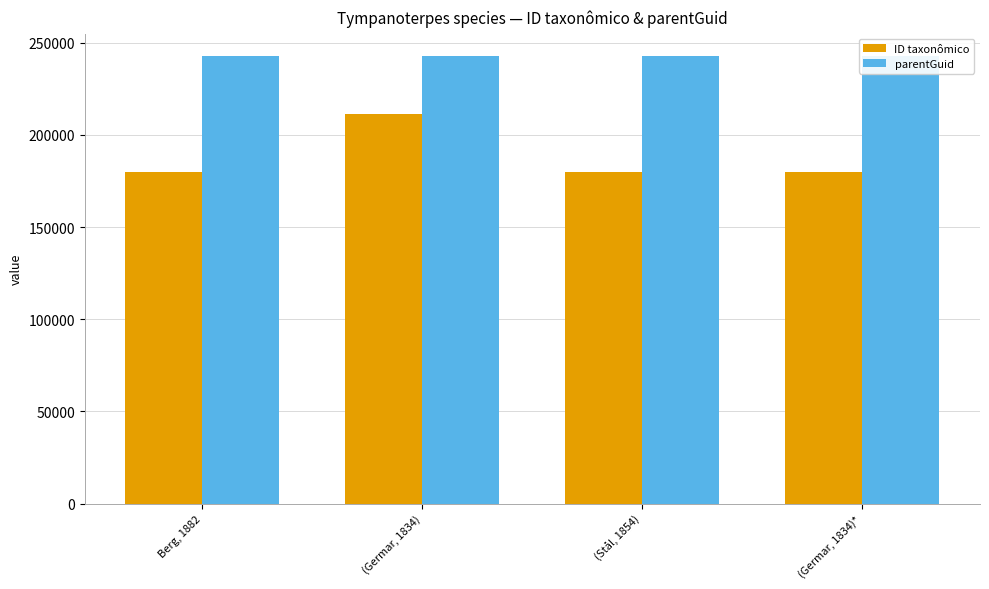

What is the total value across all series at (Germar, 1834)*?

422777